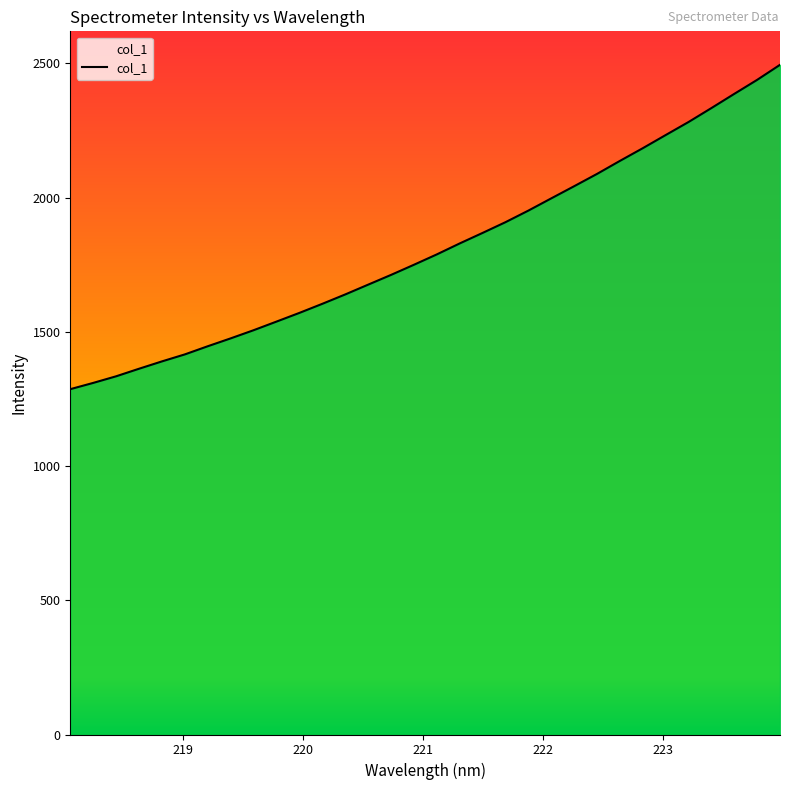

What is the difference between the maximum and minimum values?

1208.1